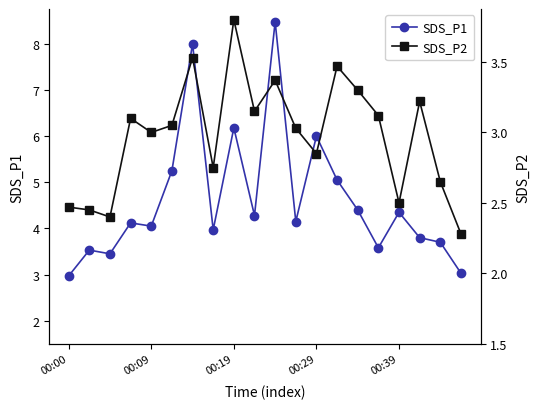

What is the highest value of the SDS_P1 series?

8.5